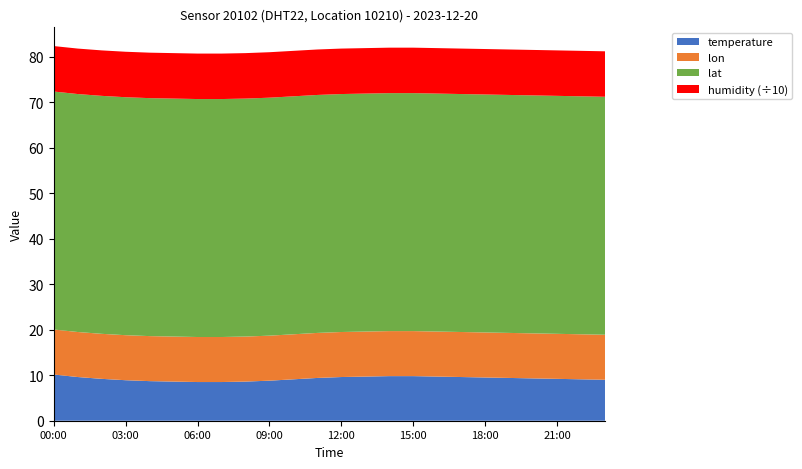

Reading left to right, list all the values displayed in this chart.

temperature: 10.2	9.6	9.2	8.9	8.7	8.6	8.5	8.5	8.6	8.8	9.1	9.4	9.6	9.7	9.8	9.8	9.7	9.6	9.5	9.4	9.3	9.2	9.1	9.0
humidity: 99.9	99.9	99.9	99.9	99.9	99.9	99.9	99.9	99.9	99.9	99.9	99.9	99.9	99.9	99.9	99.9	99.9	99.9	99.9	99.9	99.9	99.9	99.9	99.9
lat: 52.3	52.3	52.3	52.3	52.3	52.3	52.3	52.3	52.3	52.3	52.3	52.3	52.3	52.3	52.3	52.3	52.3	52.3	52.3	52.3	52.3	52.3	52.3	52.3
lon: 9.9	9.9	9.9	9.9	9.9	9.9	9.9	9.9	9.9	9.9	9.9	9.9	9.9	9.9	9.9	9.9	9.9	9.9	9.9	9.9	9.9	9.9	9.9	9.9